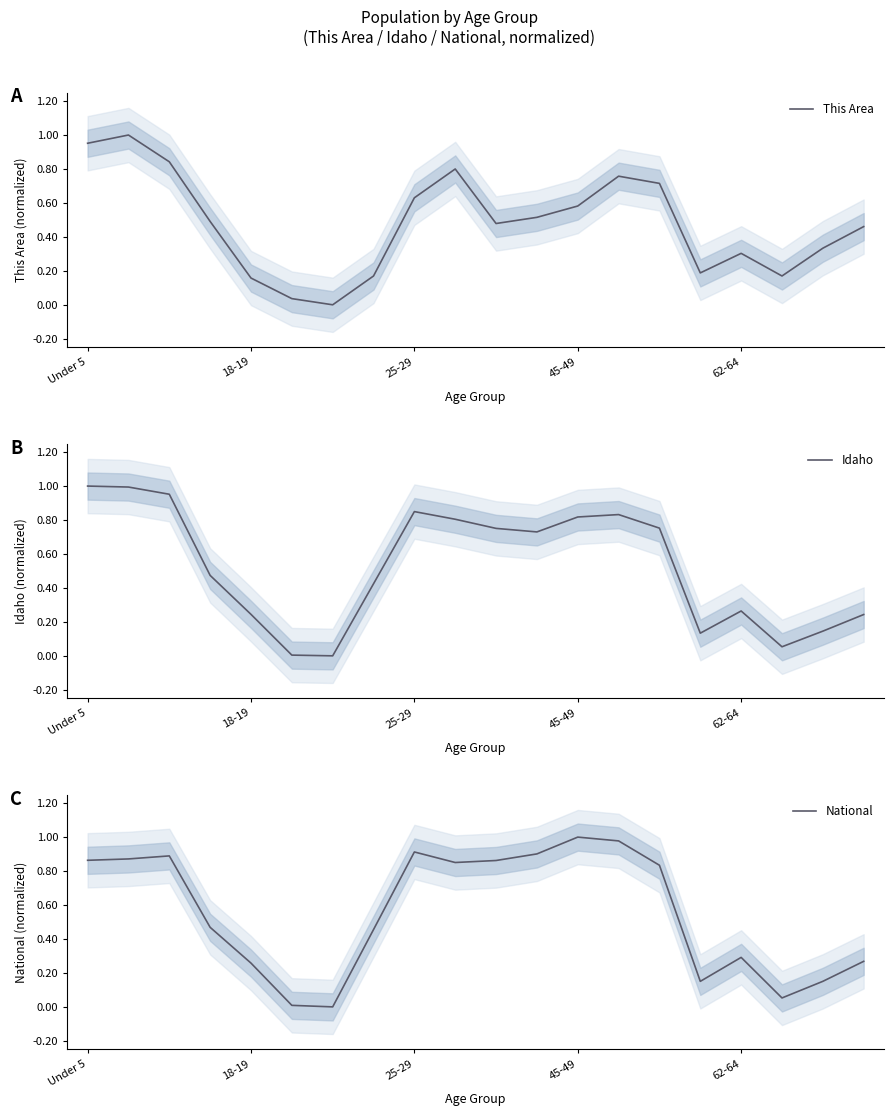

What is the value of the National point at the 15th from the left?

0.8